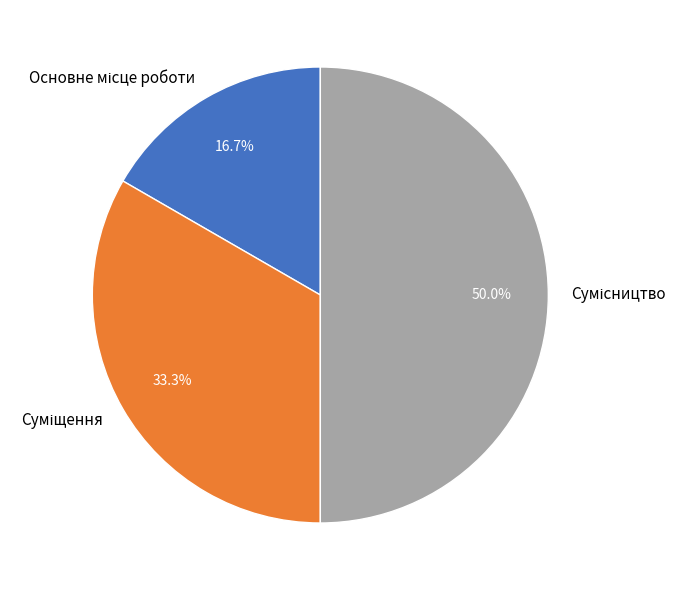

How many segments does this pie chart have?

3